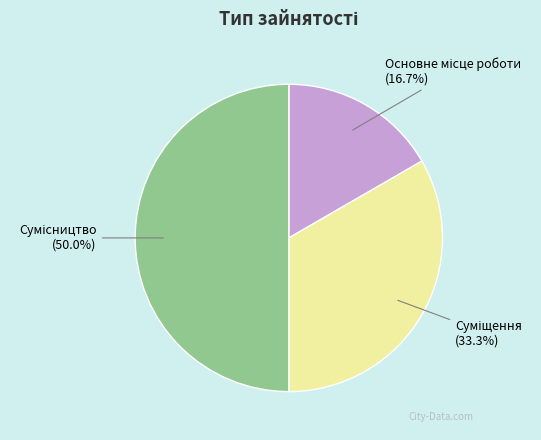

How many segments does this pie chart have?

3